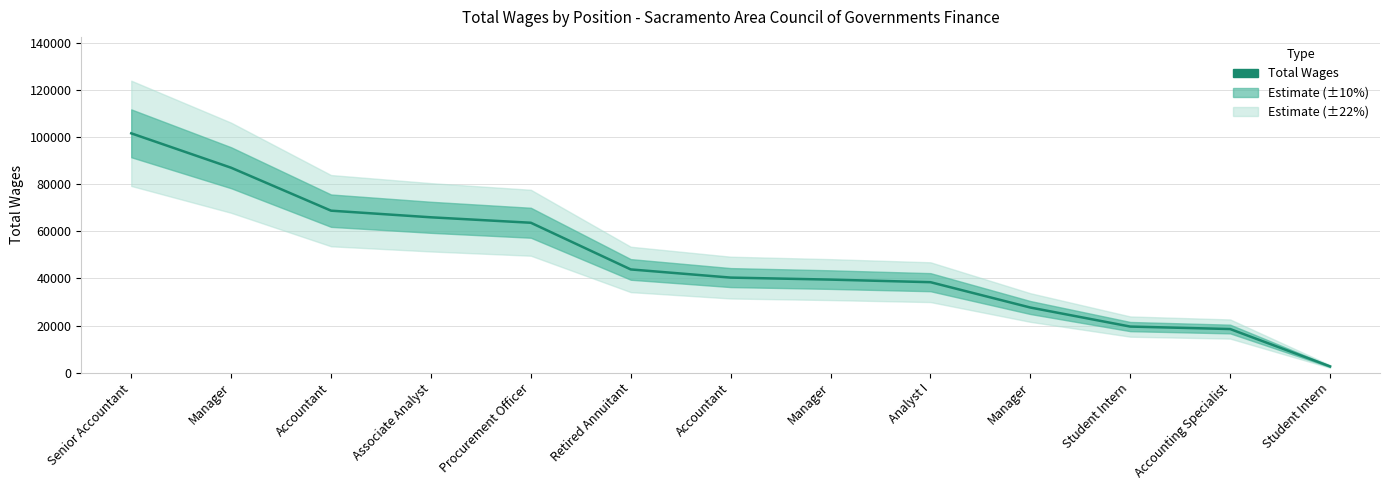

Reading left to right, transcribe all the data shown in this chart.

Senior Accountant=101695	Manager=87068	Accountant=68823	Associate Analyst=66004	Procurement Officer=63688	Retired Annuitant=43851	Accountant=40380	Manager=39526	Analyst I=38429	Manager=27657	Student Intern=19565	Accounting Specialist=18518	Student Intern=2639